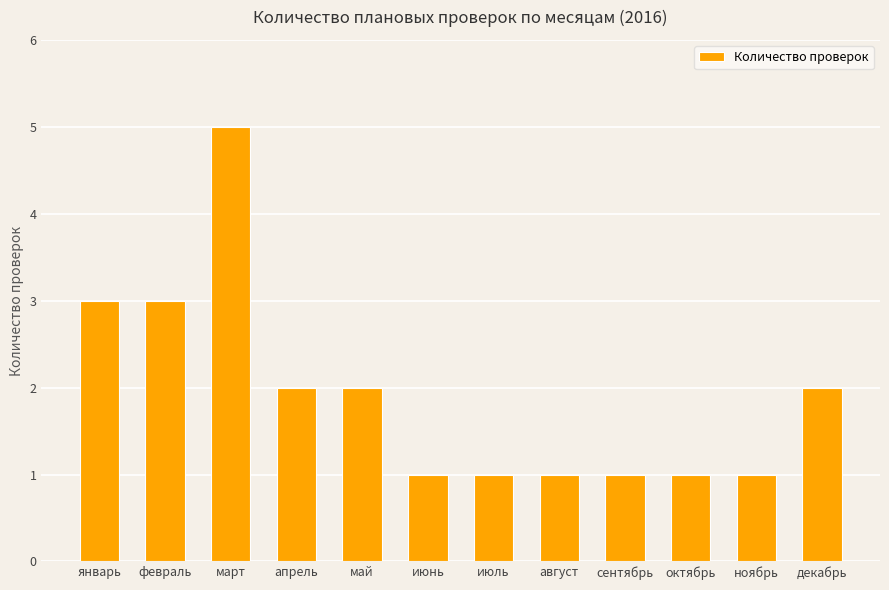

Reading left to right, extract all data points from this chart.

3	3	5	2	2	1	1	1	1	1	1	2